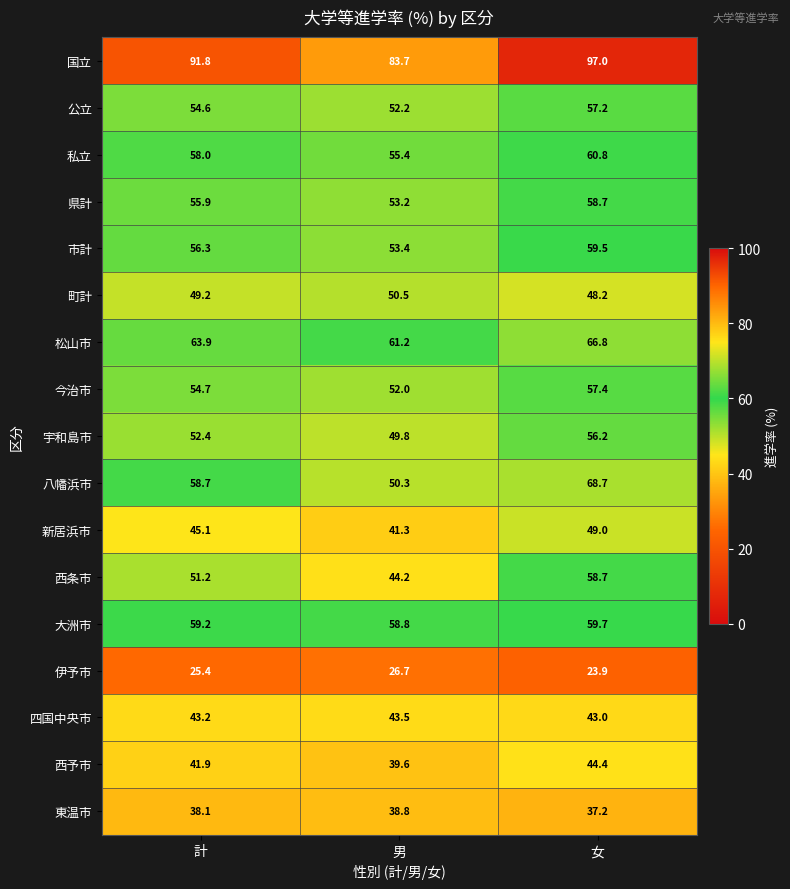

What is the difference between the 宇和島市 values at 計 and 男?

2.6